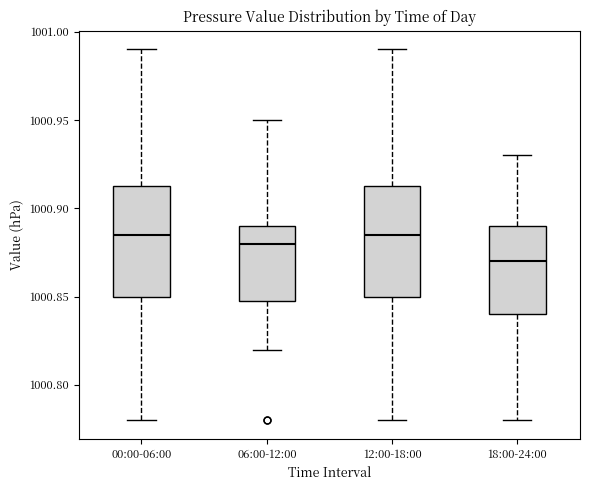

Which box has the lowest median line?

18:00-24:00